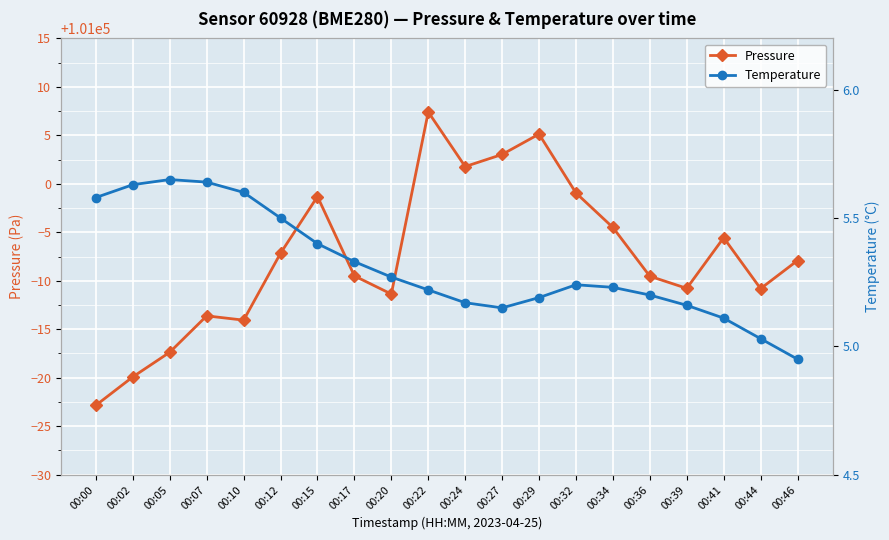

Which series has the largest total across all categories?

Pressure